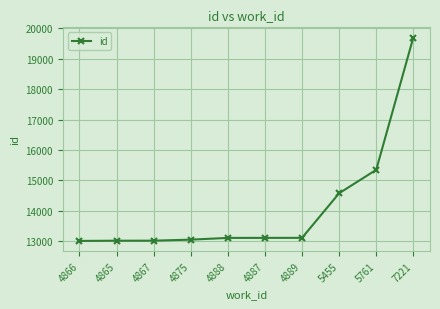

True or false: the data shows 20801 at 4867.

False